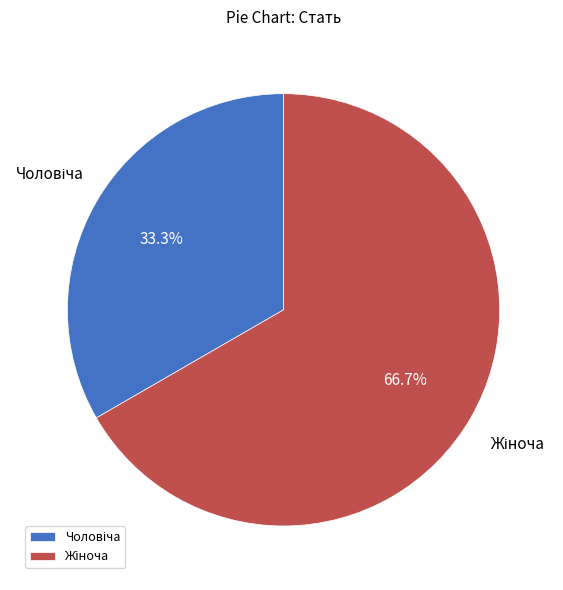

Is there any slice that represents more than half of the pie?

Yes